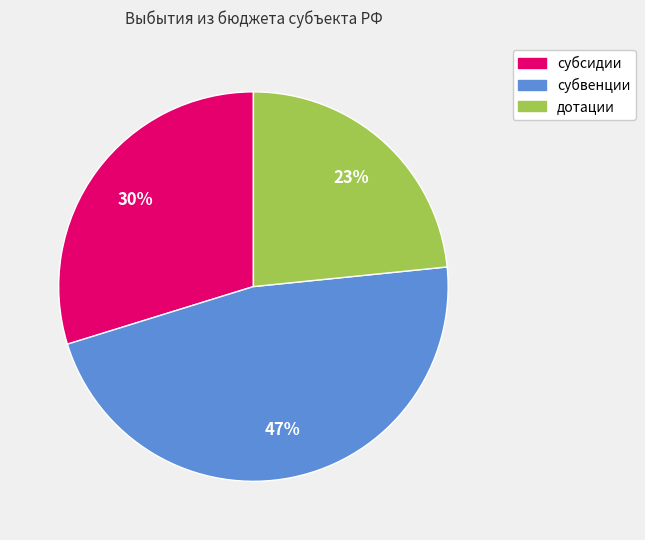

Do дотации and субсидии together represent more than half of the pie?

Yes